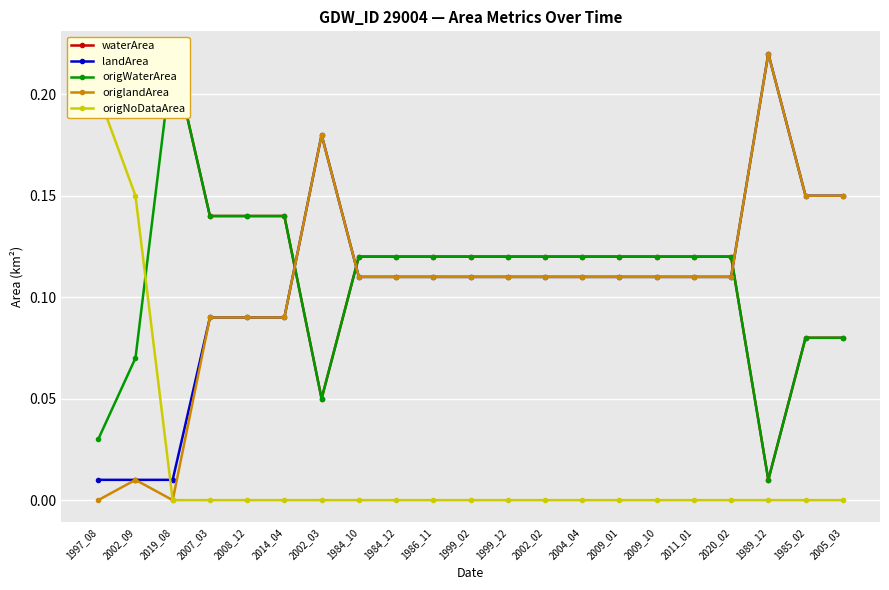

What is the value of the landArea point at the 13th from the left?

0.1